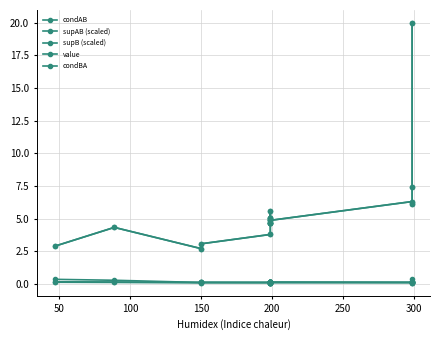

True or false: supB (scaled) and condAB cross at least once.

False